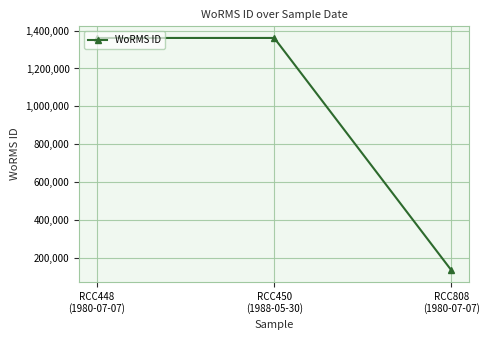

What is the difference between the maximum and minimum values?

1226610